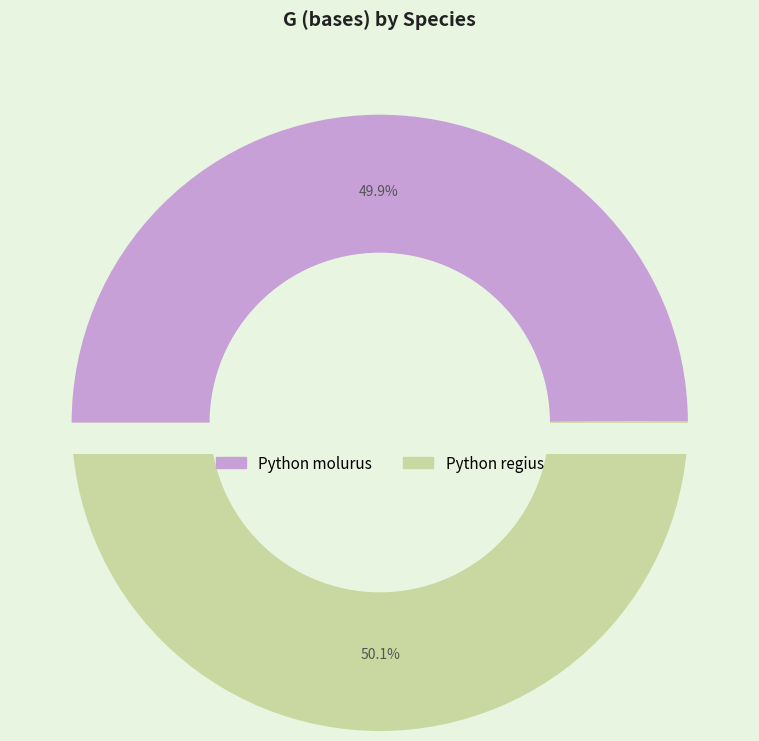

Does any single category account for the majority?

Yes